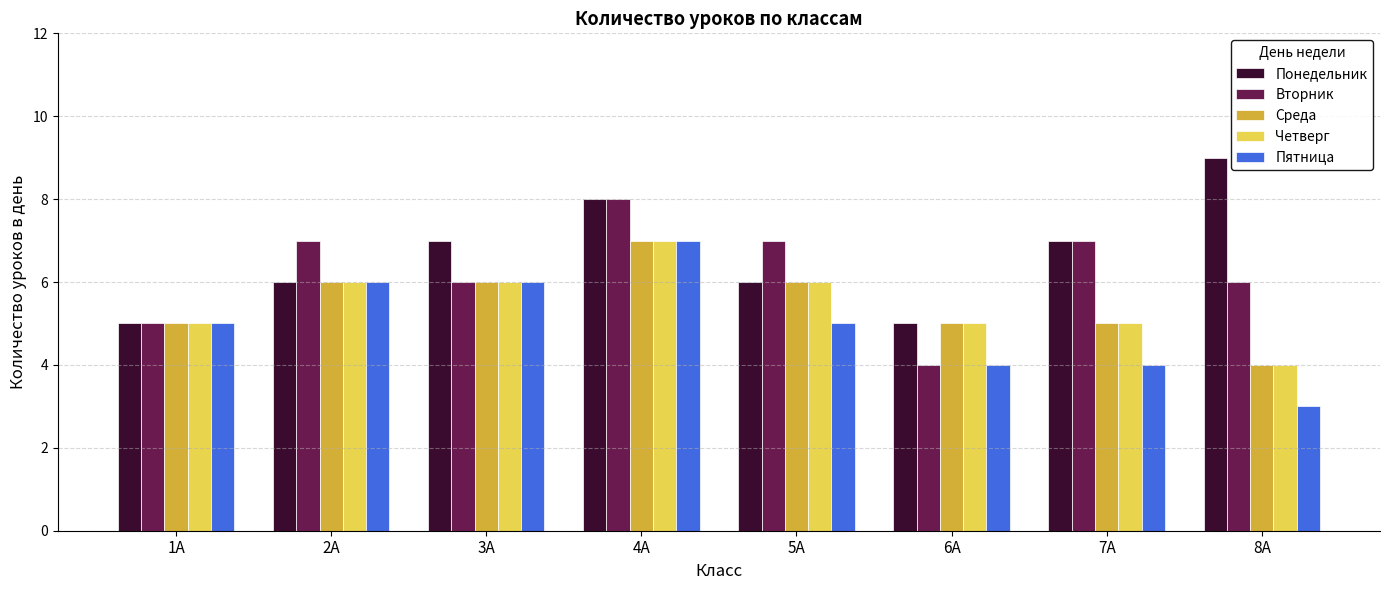

How many distinct data groups are displayed?

5